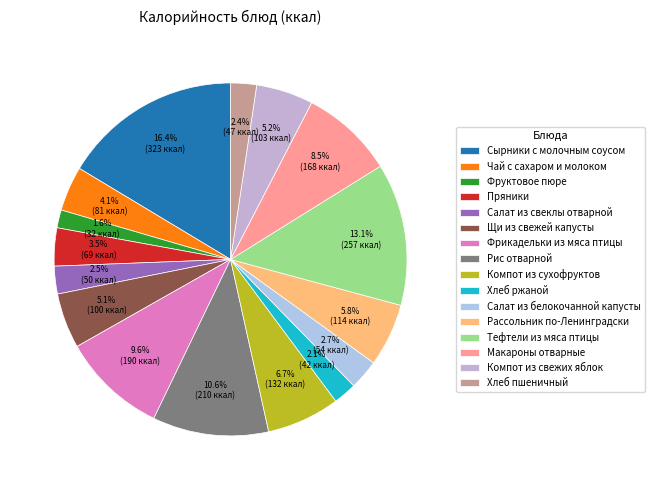

Rank the categories by value from highest to lowest.

Сырники с молочным соусом, Тефтели из мяса птицы, Рис отварной, Фрикадельки из мяса птицы, Макароны отварные, Компот из сухофруктов, Рассольник по-Ленинградски, Компот из свежих яблок, Щи из свежей капусты, Чай с сахаром и молоком, Пряники, Салат из белокочанной капусты, Салат из свеклы отварной, Хлеб пшеничный, Хлеб ржаной, Фруктовое пюре